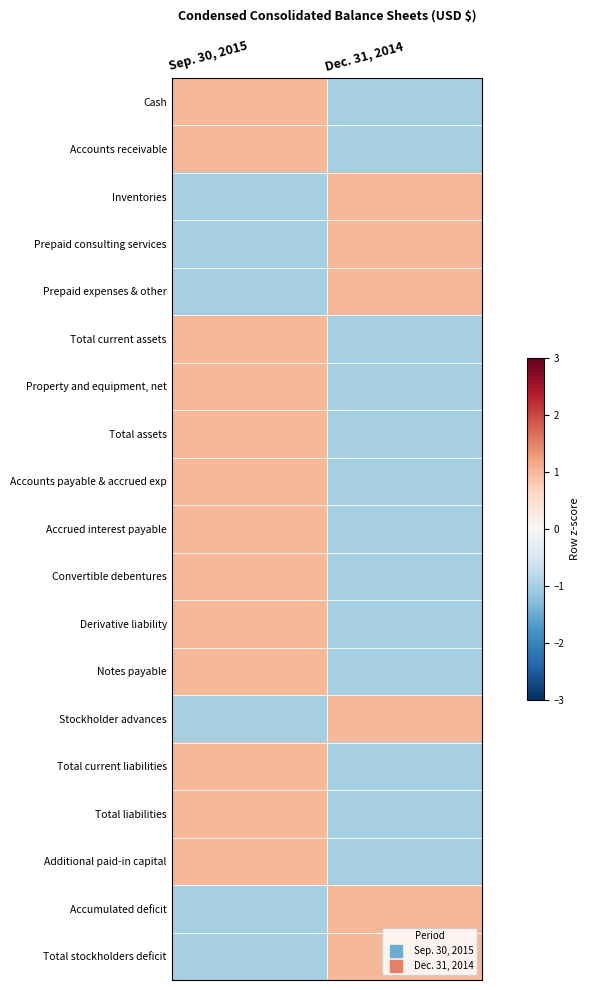

Reading left to right, what are all the values shown in this chart?

Cash: Sep. 30, 2015=1	Dec. 31, 2014=-1
Accounts receivable: Sep. 30, 2015=1	Dec. 31, 2014=-1
Inventories: Sep. 30, 2015=-1	Dec. 31, 2014=1
Prepaid consulting services: Sep. 30, 2015=-1	Dec. 31, 2014=1
Prepaid expenses & other: Sep. 30, 2015=-1	Dec. 31, 2014=1
Total current assets: Sep. 30, 2015=1	Dec. 31, 2014=-1
Property and equipment, net: Sep. 30, 2015=1	Dec. 31, 2014=-1
Total assets: Sep. 30, 2015=1	Dec. 31, 2014=-1
Accounts payable & accrued exp: Sep. 30, 2015=1	Dec. 31, 2014=-1
Accrued interest payable: Sep. 30, 2015=1	Dec. 31, 2014=-1
Convertible debentures: Sep. 30, 2015=1	Dec. 31, 2014=-1
Derivative liability: Sep. 30, 2015=1	Dec. 31, 2014=-1
Notes payable: Sep. 30, 2015=1	Dec. 31, 2014=-1
Stockholder advances: Sep. 30, 2015=-1	Dec. 31, 2014=1
Total current liabilities: Sep. 30, 2015=1	Dec. 31, 2014=-1
Total liabilities: Sep. 30, 2015=1	Dec. 31, 2014=-1
Additional paid-in capital: Sep. 30, 2015=1	Dec. 31, 2014=-1
Accumulated deficit: Sep. 30, 2015=-1	Dec. 31, 2014=1
Total stockholders deficit: Sep. 30, 2015=-1	Dec. 31, 2014=1